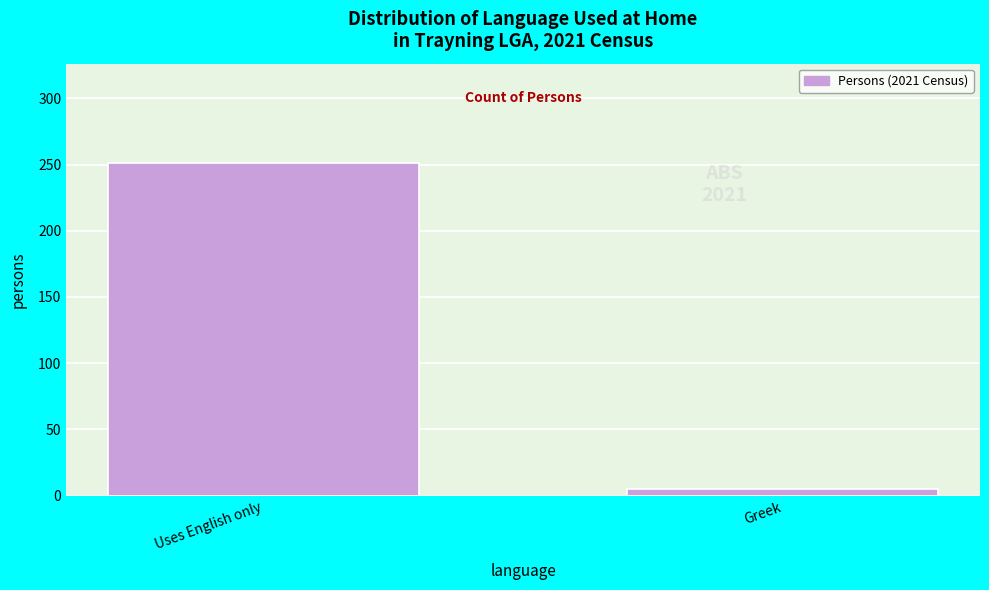

Reading left to right, extract all data points from this chart.

251	5